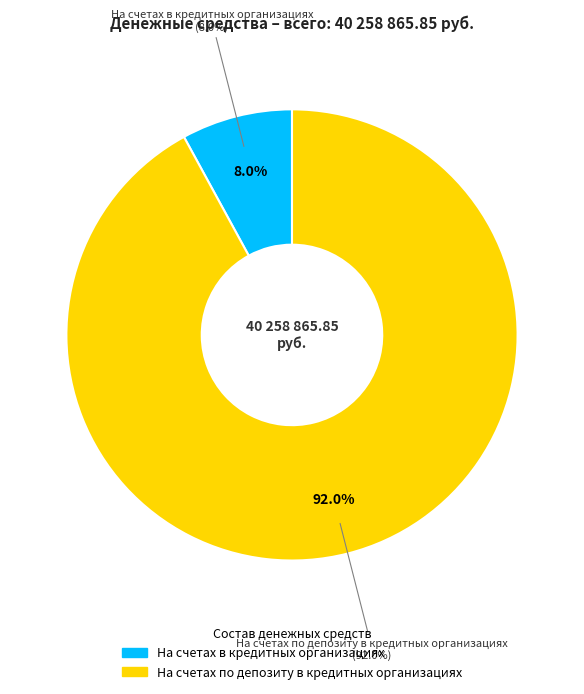

How many segments does this pie chart have?

2